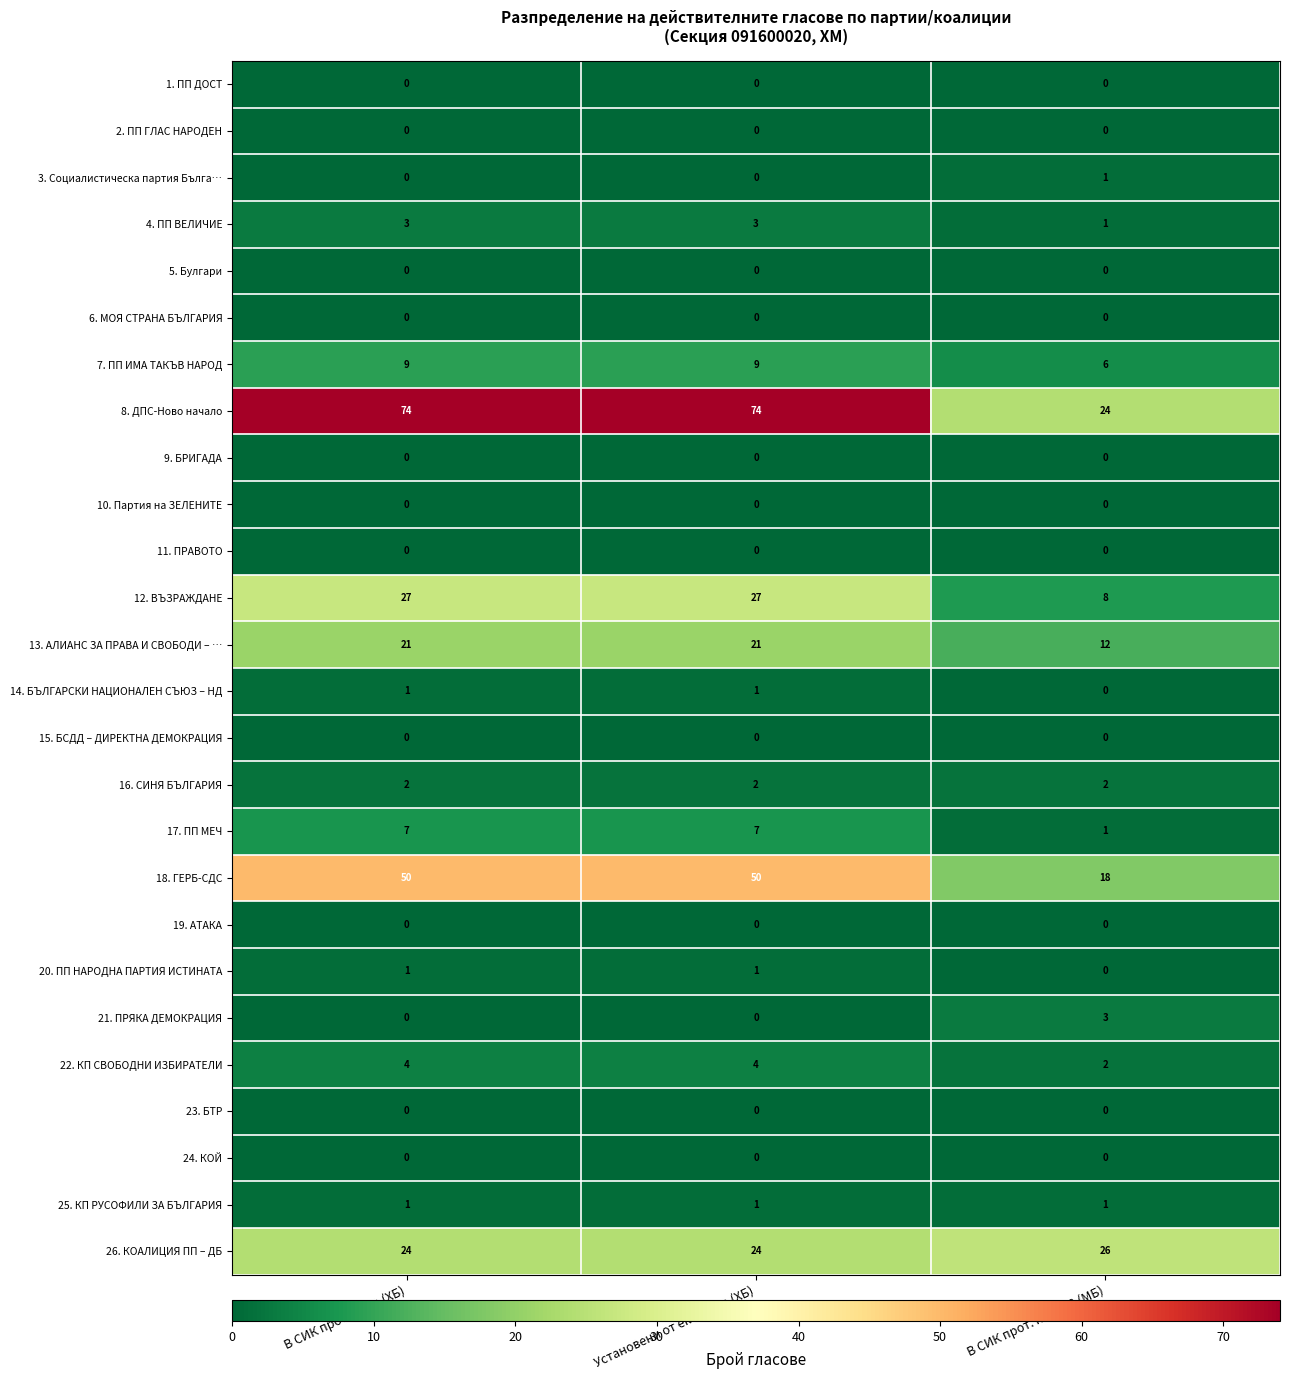

What is the total value across all series at В СИК прот. по т. 13 (МБ)?

105